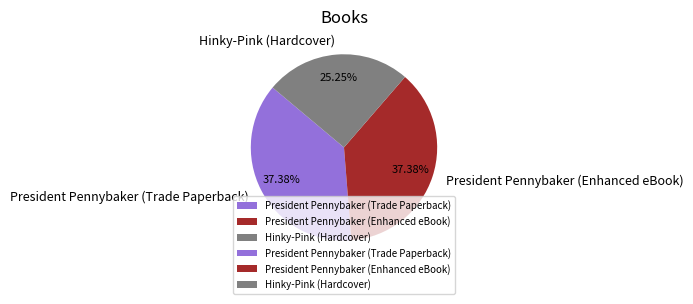

Does President Pennybaker (Trade Paperback) represent more than half of the total?

No